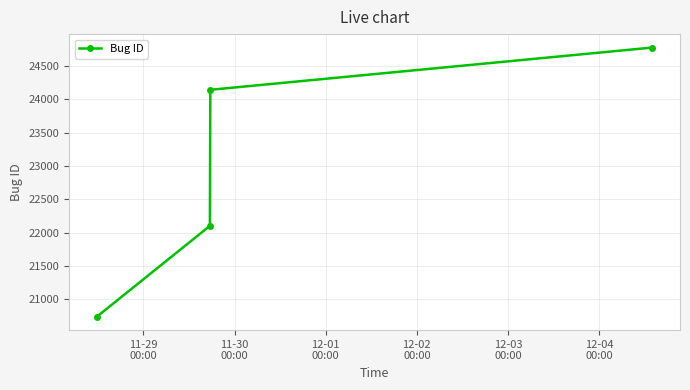

True or false: the data has more than 0 interior local peaks.

False